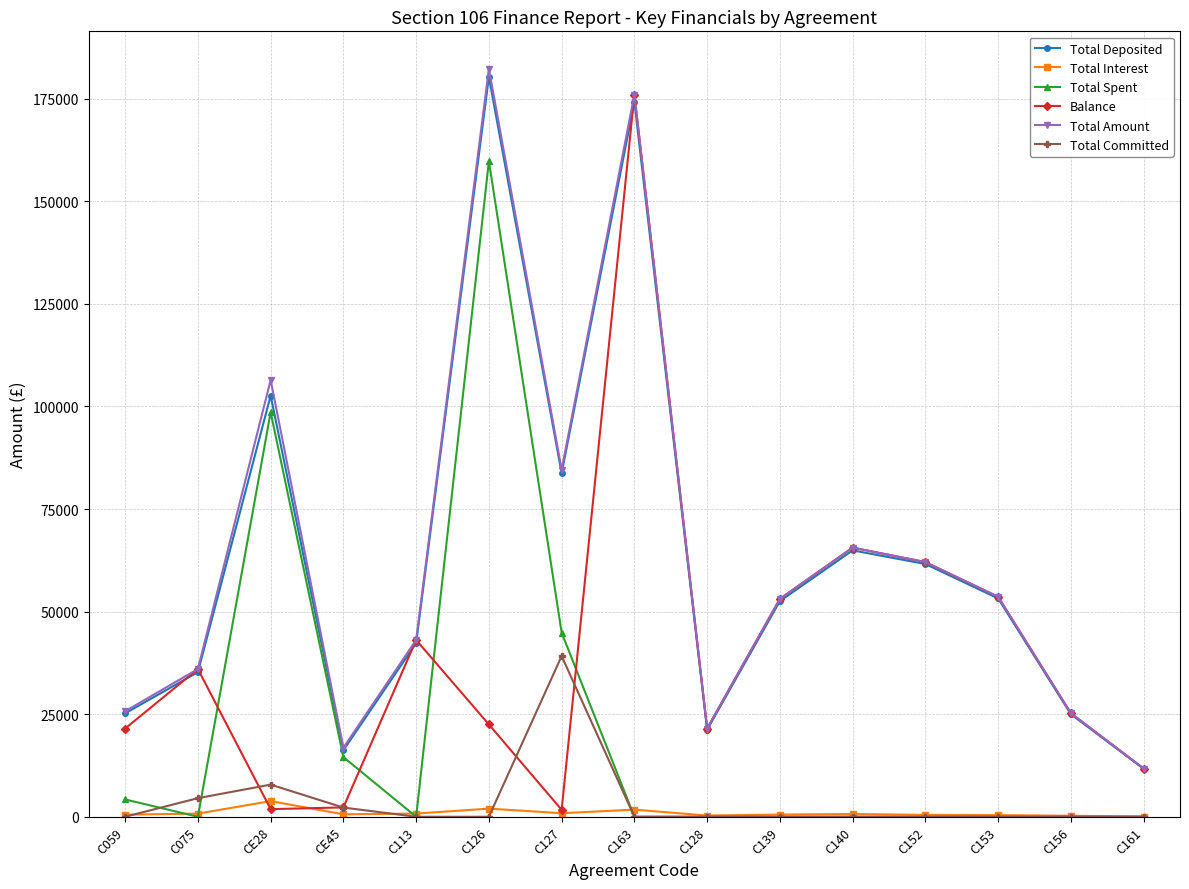

How many series are shown in this chart?

6